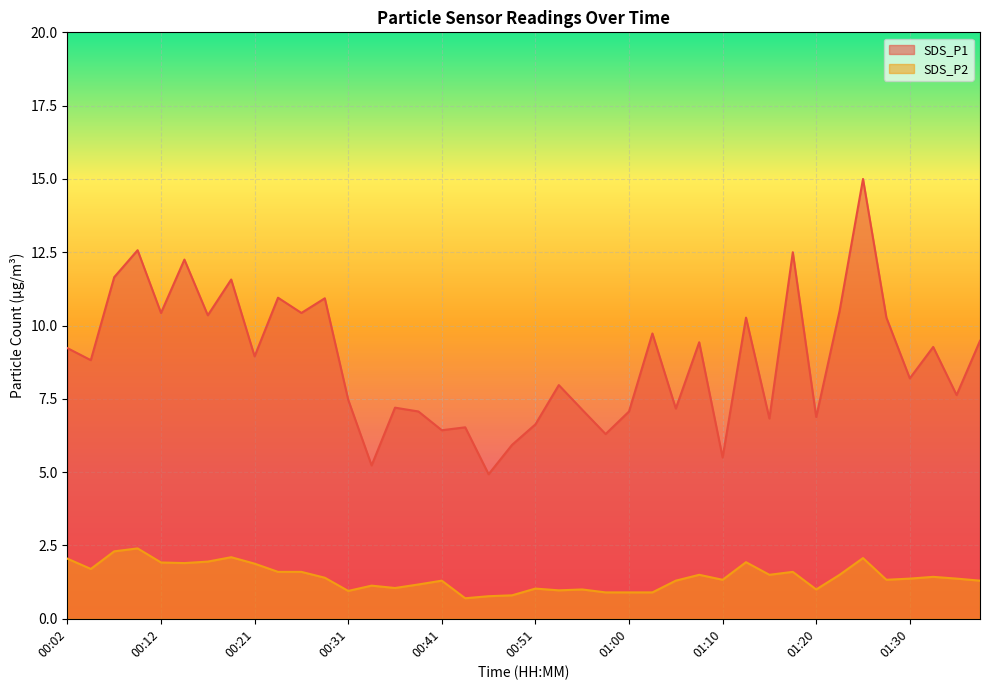

True or false: SDS_P2 has more than 1 interior local peaks.

True